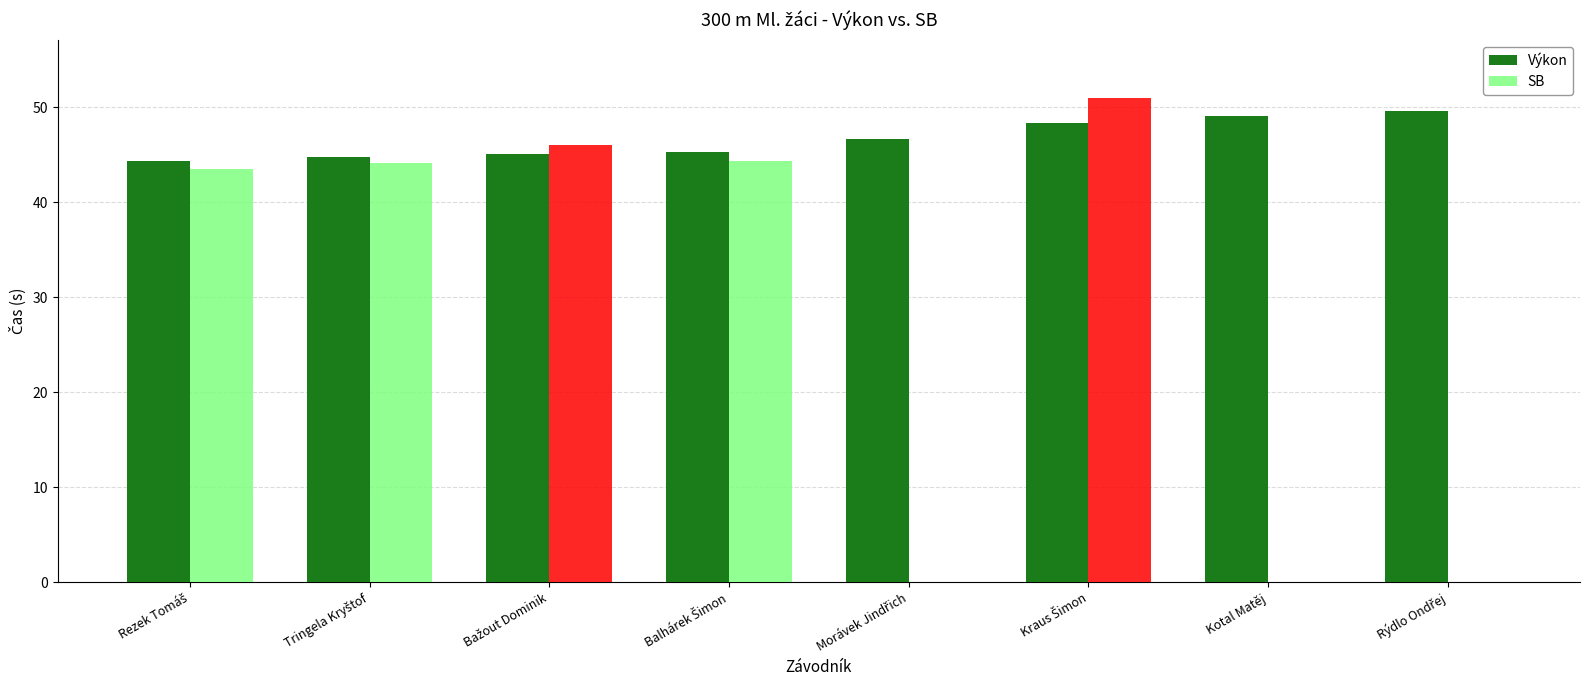

What is the greatest value displayed?

51.0